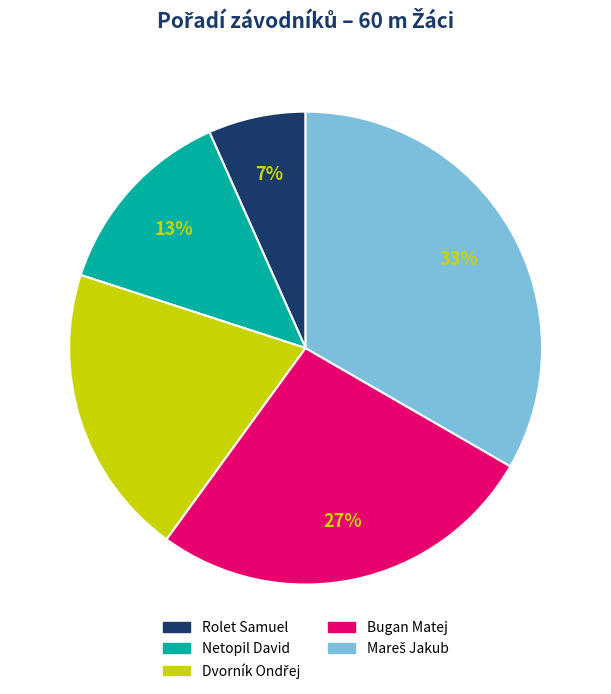

Which has a higher value, Bugan Matej or Netopil David?

Bugan Matej